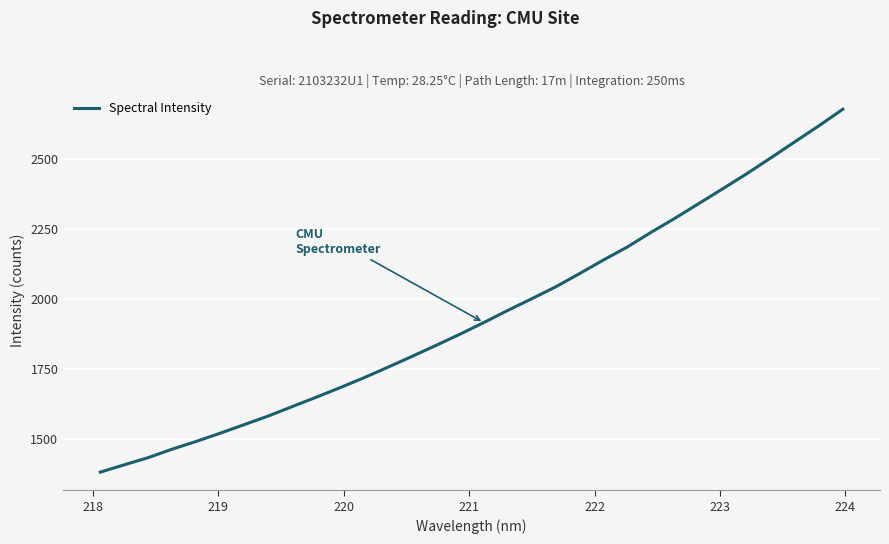

How many categories are shown in the chart?

32